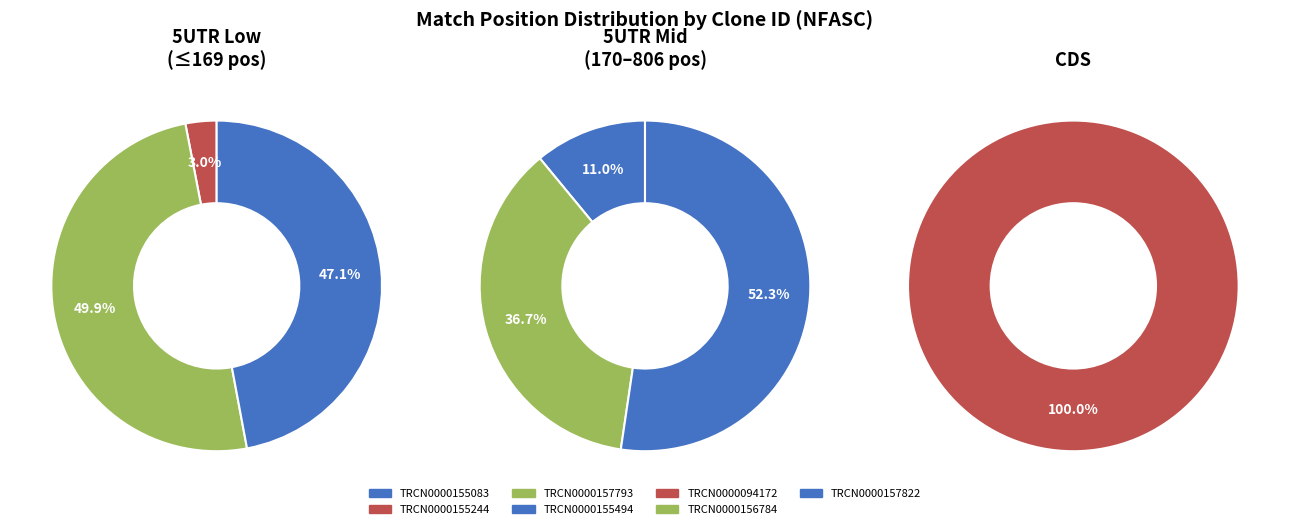

True or false: TRCN0000094172 accounts for 47% of the total.

False